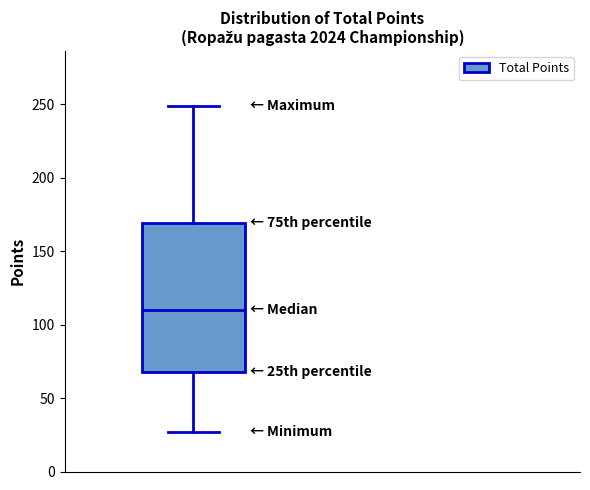

Transcribe this box plot: give where the median line is, the range the box spans, and where the two whiskers end, as read against the y-axis. The values are not printed on the chart, so give them approximately, as read against the axis.

median 110, box 70 to 170, whiskers 25 to 250